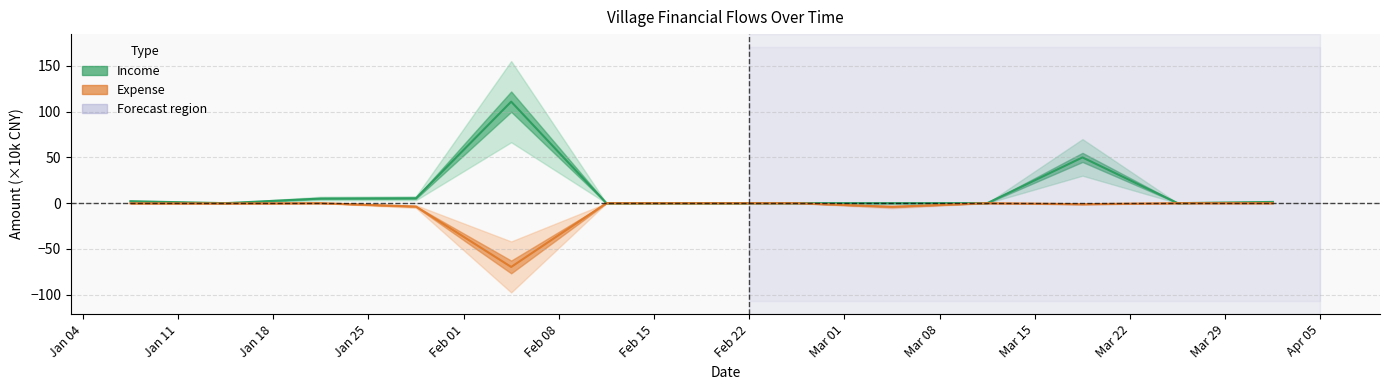

What is the minimum value for Expense?

-69.7